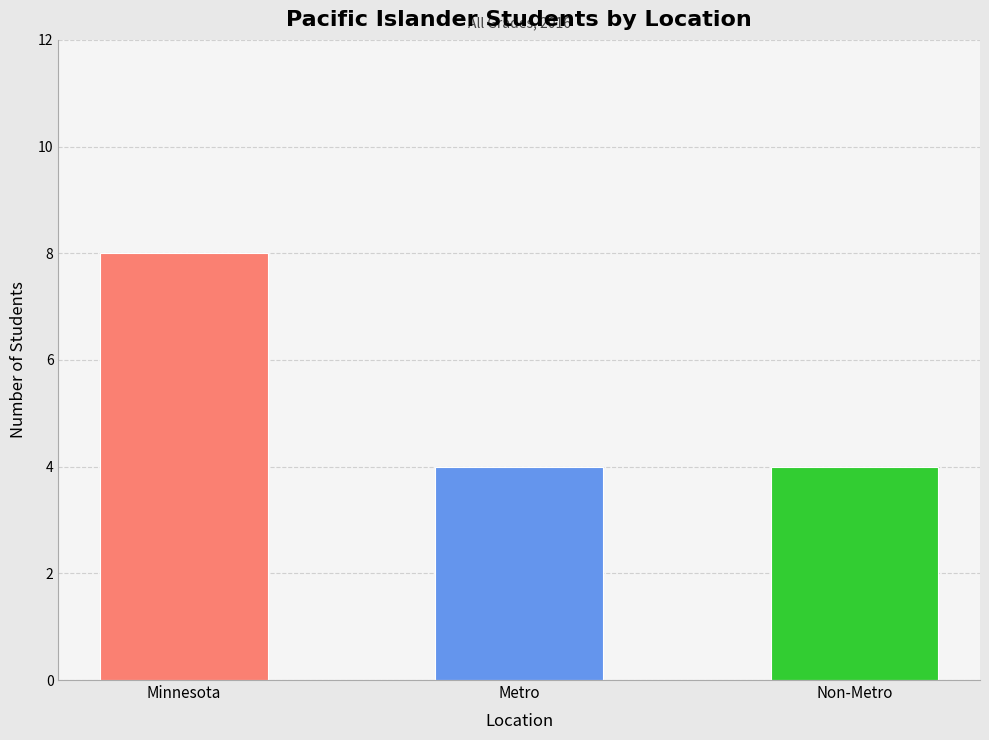

True or false: the data shows 2 at Metro.

False